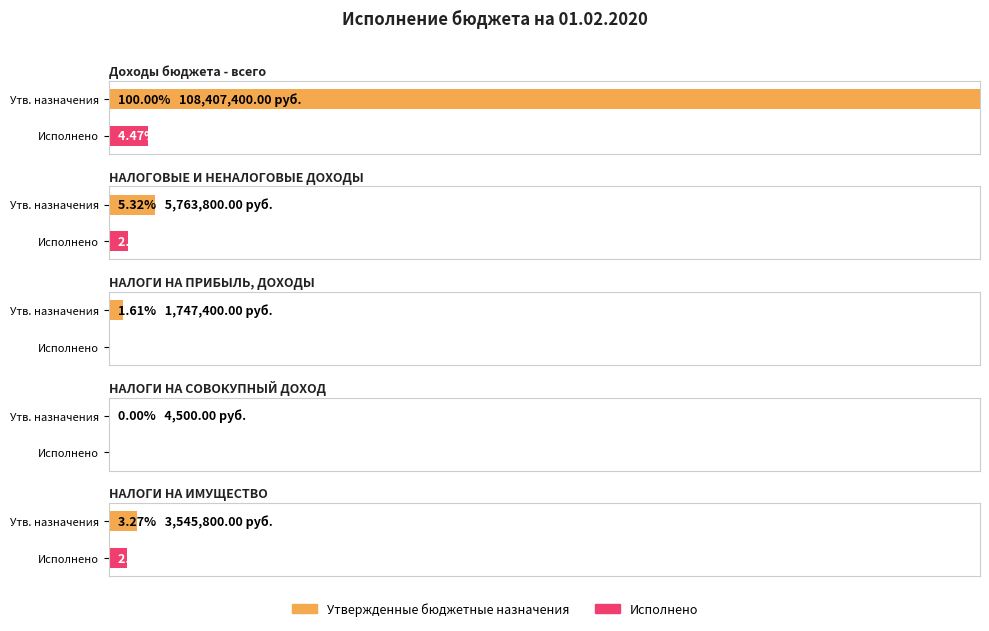

Where does the Исполнено series first go above 2292981?

Доходы бюджета - всего